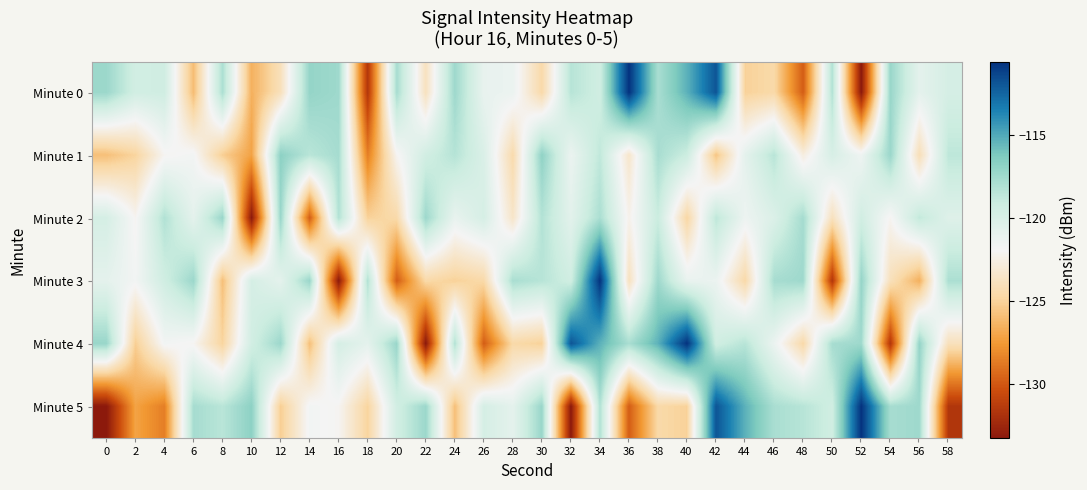

Reading right to left, extract all data points from this chart.

Minute 0: 58=-119.8	56=-120.8	54=-117.2	52=-133.3	50=-118.1	48=-129.8	46=-124.6	44=-125.1	42=-111.9	40=-115.3	38=-117.8	36=-110.6	34=-119.4	32=-118.4	30=-124.6	28=-121.3	26=-121.1	24=-117.4	22=-123.9	20=-117.8	18=-131.6	16=-117.4	14=-117.1	12=-124.0	10=-126.5	8=-117.9	6=-126.0	4=-119.4	2=-119.5	0=-117.3
Minute 1: 58=-118.6	56=-124.1	54=-117.3	52=-121.5	50=-119.9	48=-122.7	46=-118.4	44=-120.8	42=-125.6	40=-119.2	38=-117.8	36=-123.4	34=-118.7	32=-121.3	30=-116.9	28=-124.5	26=-120.1	24=-118.3	22=-119.5	20=-122.1	18=-128.6	16=-117.7	14=-118.4	12=-116.8	10=-127.1	8=-125.2	6=-121.7	4=-122.1	2=-124.9	0=-125.9
Minute 2: 58=-120.4	56=-118.8	54=-122.1	52=-119.5	50=-123.9	48=-117.7	46=-120.2	44=-121.4	42=-118.6	40=-124.8	38=-119.1	36=-122.3	34=-117.9	32=-120.7	30=-118.2	28=-123.5	26=-119.8	24=-121.1	22=-117.4	20=-124.6	18=-125.1	16=-118.1	14=-129.8	12=-117.2	10=-133.3	8=-117.2	6=-120.8	4=-118.1	2=-122.1	0=-119.8
Minute 3: 58=-117.9	56=-126.5	54=-124.0	52=-117.1	50=-131.6	48=-117.4	46=-117.8	44=-124.6	42=-121.3	40=-121.1	38=-117.4	36=-123.9	34=-110.6	32=-119.4	30=-118.4	28=-117.8	26=-124.6	24=-125.1	22=-124.6	20=-129.8	18=-118.1	16=-133.3	14=-117.2	12=-120.8	10=-119.8	8=-125.9	6=-117.3	4=-119.4	2=-121.7	0=-120.8
Minute 4: 58=-124.0	56=-117.1	54=-131.6	52=-117.4	50=-117.8	48=-124.6	46=-121.3	44=-118.4	42=-119.4	40=-110.6	38=-115.3	36=-117.8	34=-115.3	32=-111.9	30=-125.1	28=-124.6	26=-129.8	24=-118.1	22=-133.3	20=-117.2	18=-120.8	16=-119.8	14=-125.9	12=-117.3	10=-119.5	8=-124.9	6=-122.1	4=-121.7	2=-125.2	0=-117.2
Minute 5: 58=-131.6	56=-117.4	54=-117.8	52=-110.6	50=-119.4	48=-118.4	46=-117.8	44=-115.3	42=-111.9	40=-125.1	38=-124.6	36=-129.8	34=-118.1	32=-133.3	30=-117.2	28=-120.8	26=-119.8	24=-125.9	22=-117.3	20=-119.5	18=-124.9	16=-122.1	14=-121.7	12=-125.2	10=-116.8	8=-118.4	6=-117.7	4=-128.6	2=-127.1	0=-133.3